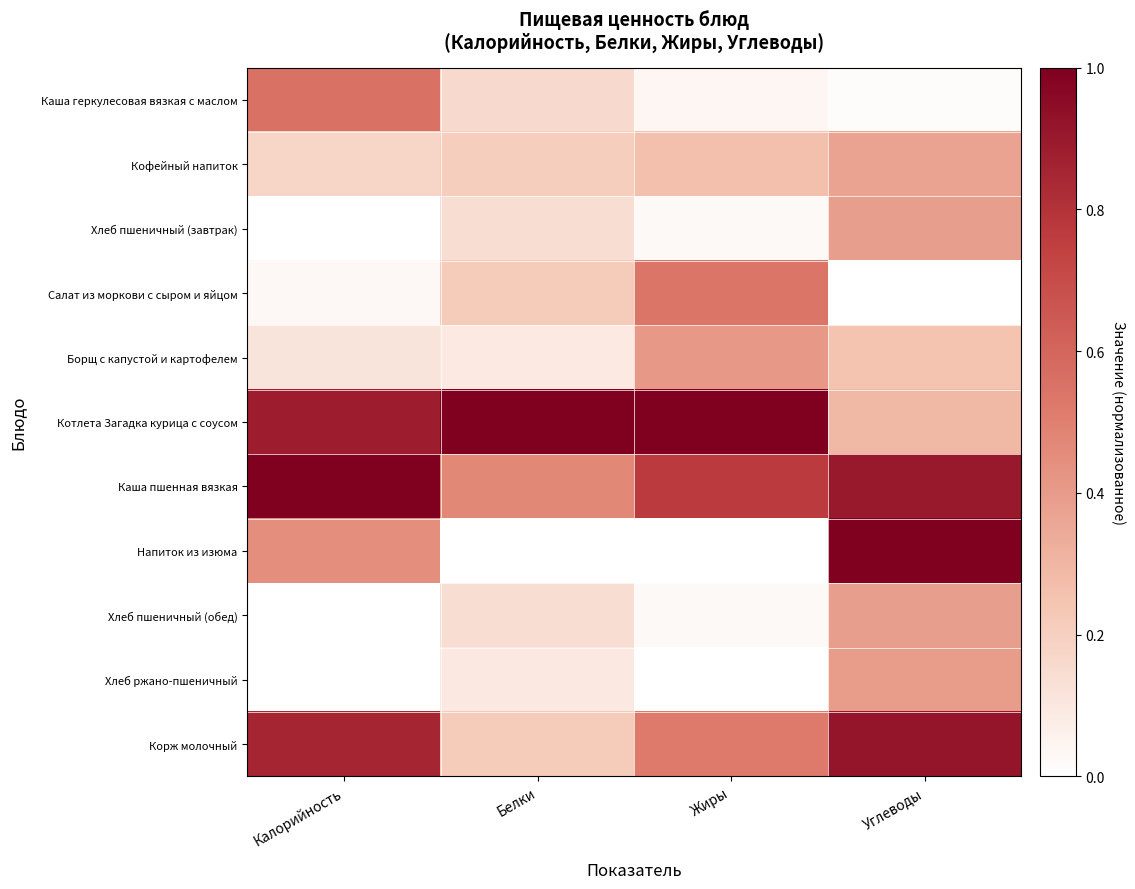

Reading left to right, extract all data points from this chart.

Каша геркулесовая вязкая с маслом: Калорийность=0.6	Белки=0.2	Жиры=0.0	Углеводы=0.0
Кофейный напиток: Калорийность=0.2	Белки=0.2	Жиры=0.3	Углеводы=0.4
Хлеб пшеничный (завтрак): Калорийность=0.0	Белки=0.1	Жиры=0.0	Углеводы=0.4
Салат из моркови с сыром и яйцом: Калорийность=0.0	Белки=0.2	Жиры=0.5	Углеводы=0.0
Борщ с капустой и картофелем: Калорийность=0.1	Белки=0.1	Жиры=0.4	Углеводы=0.2
Котлета Загадка курица с соусом: Калорийность=0.9	Белки=1.0	Жиры=1.0	Углеводы=0.3
Каша пшенная вязкая: Калорийность=1.0	Белки=0.5	Жиры=0.8	Углеводы=0.9
Напиток из изюма: Калорийность=0.4	Белки=0.0	Жиры=0.0	Углеводы=1.0
Хлеб пшеничный (обед): Калорийность=0.0	Белки=0.1	Жиры=0.0	Углеводы=0.4
Хлеб ржано-пшеничный: Калорийность=0.0	Белки=0.1	Жиры=0.0	Углеводы=0.4
Корж молочный: Калорийность=0.9	Белки=0.2	Жиры=0.5	Углеводы=0.9